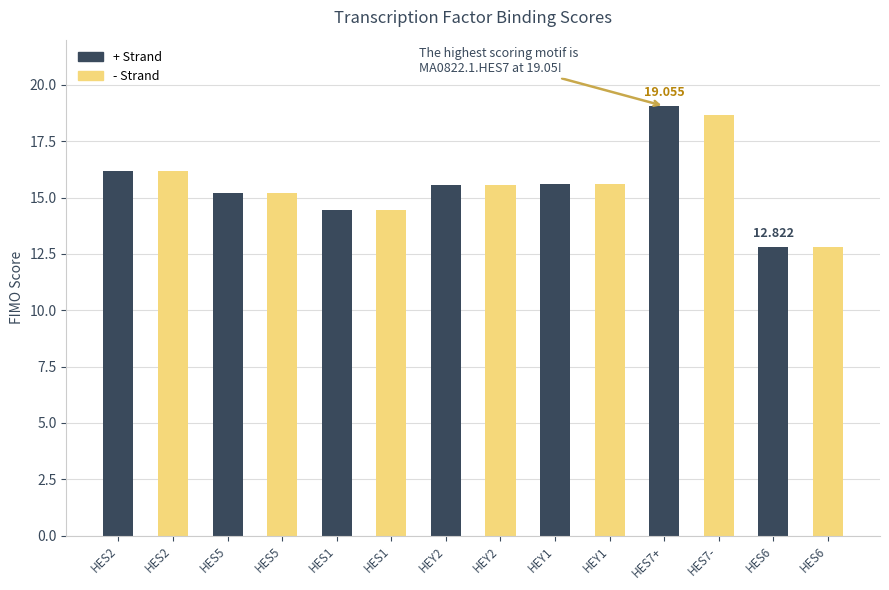

What is the label of the 8th bar from the right?

HEY2